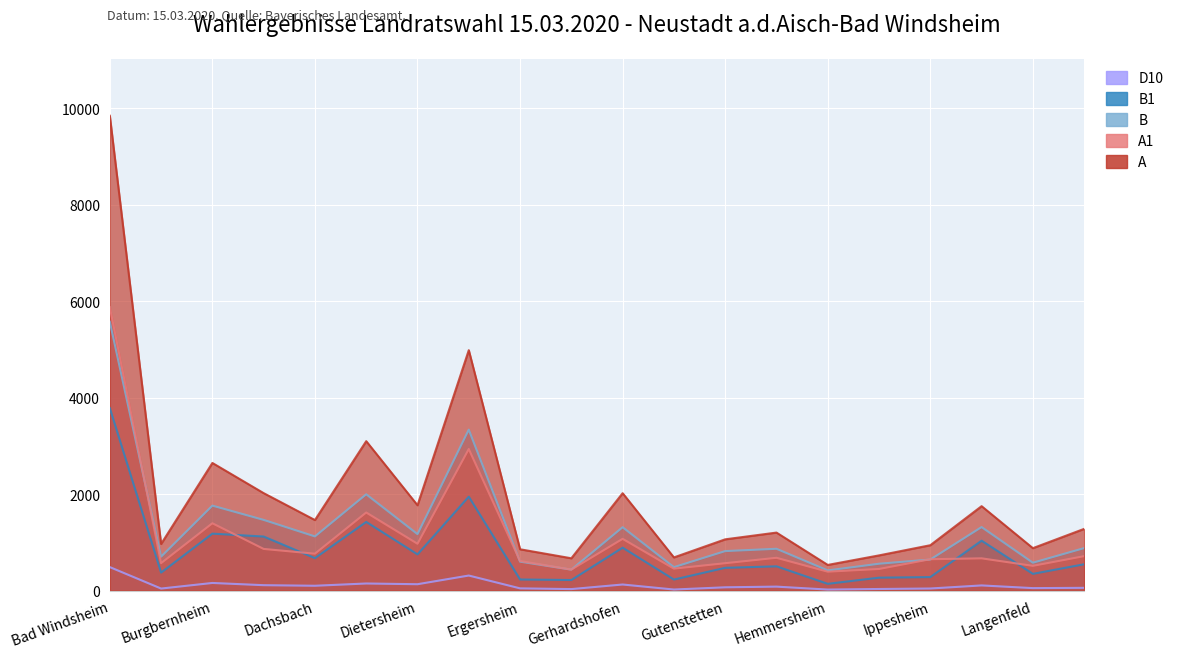

True or false: B1 and D10 cross at least once.

False